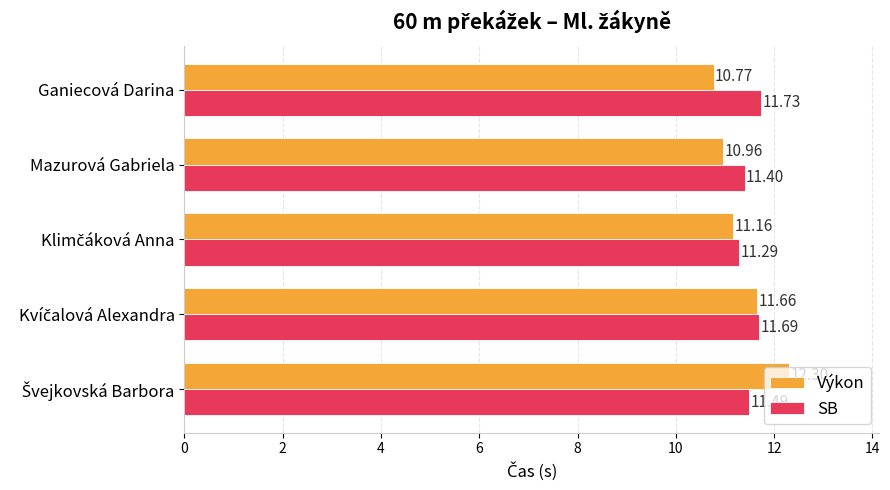

Rank the series by their maximum value, from highest to lowest.

Výkon, SB